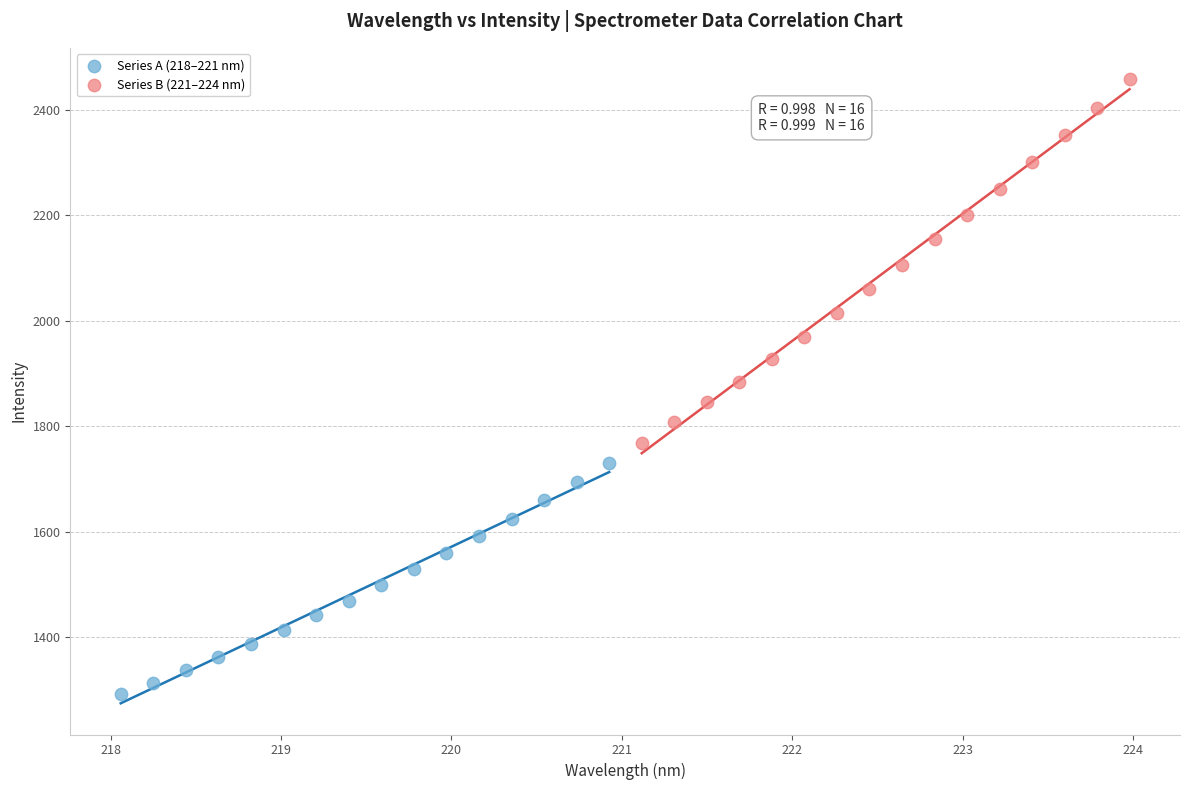

Which series contains the highest Y value?

Series B (221–224 nm)